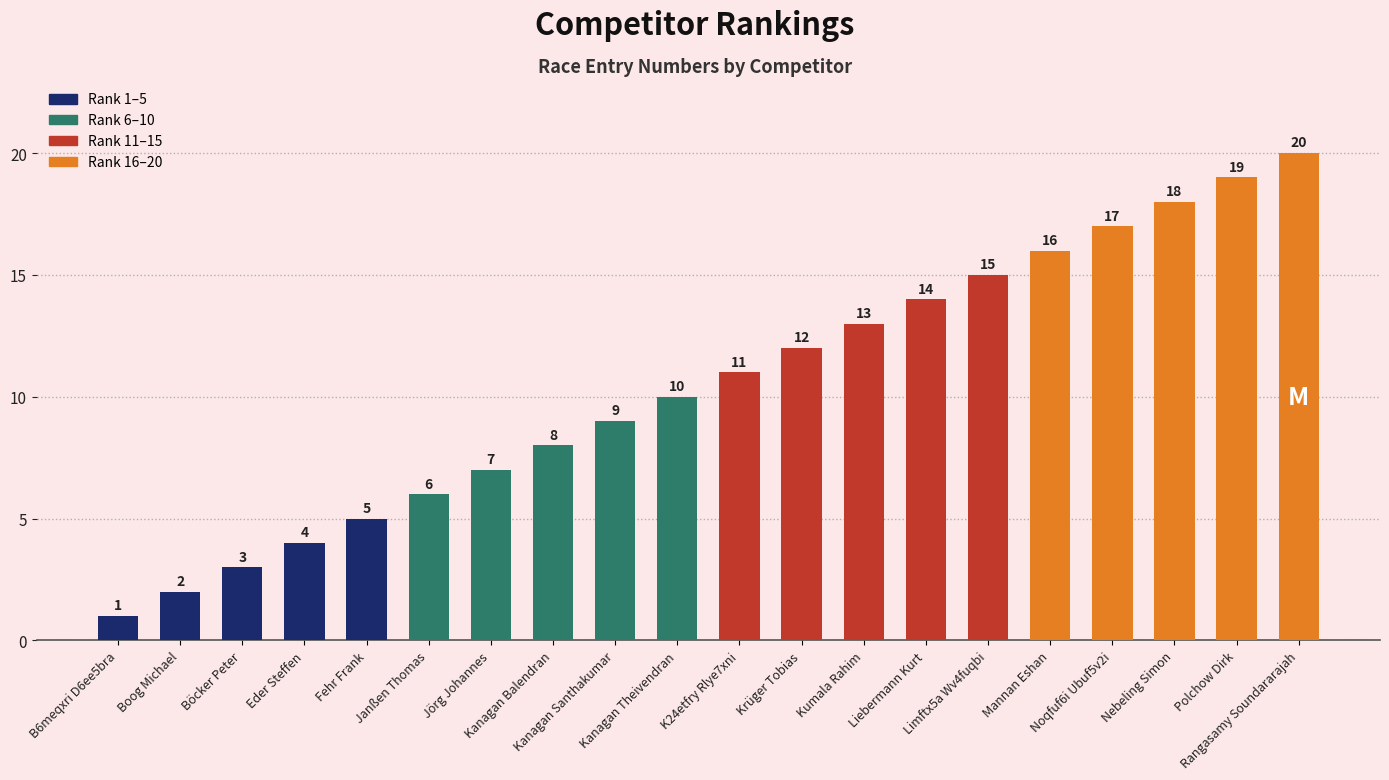

Does the chart contain stacked bars?

No